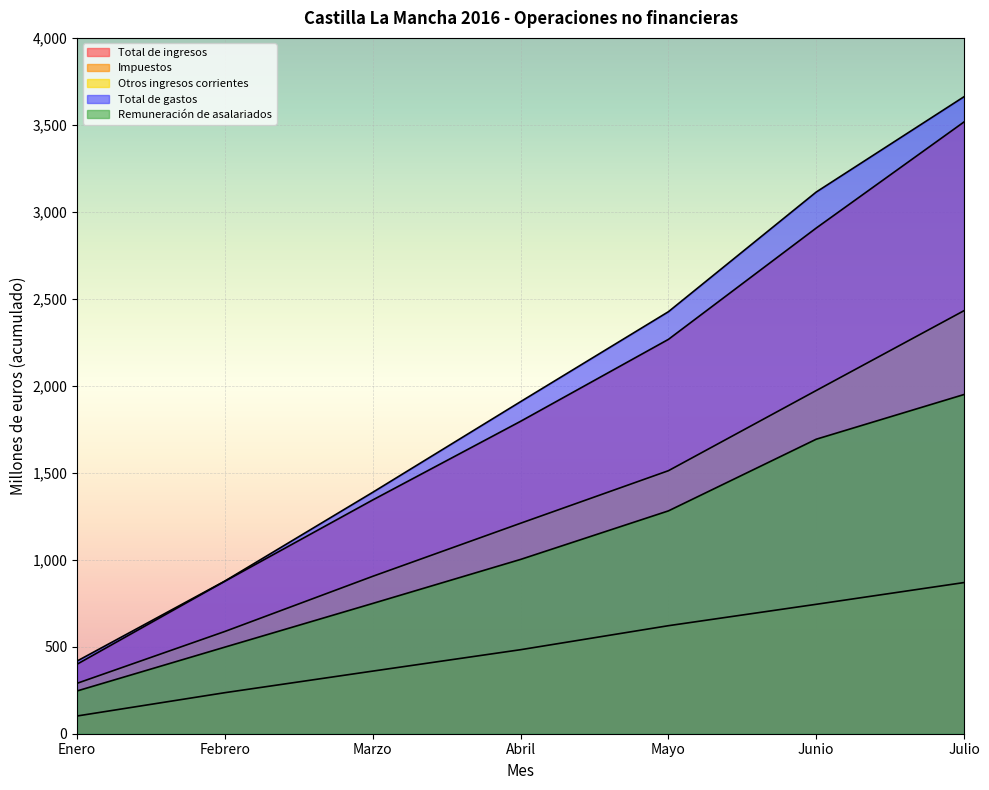

What is the difference between the Otros ingresos corrientes values at Febrero and Mayo?

924